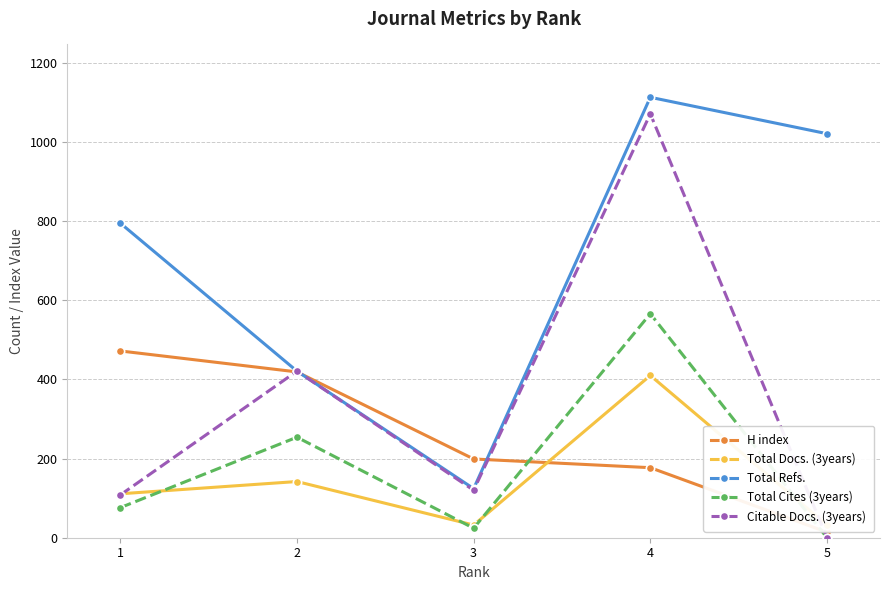

Reading right to left, what are all the values shown in this chart?

H index: 14	177	199	419	472
Total Docs. (3years): 32	410	32	142	111
Total Refs.: 1021	1113	124	421	795
Total Cites (3years): 0	566	24	254	76
Citable Docs. (3years): 0	1071	120	421	108